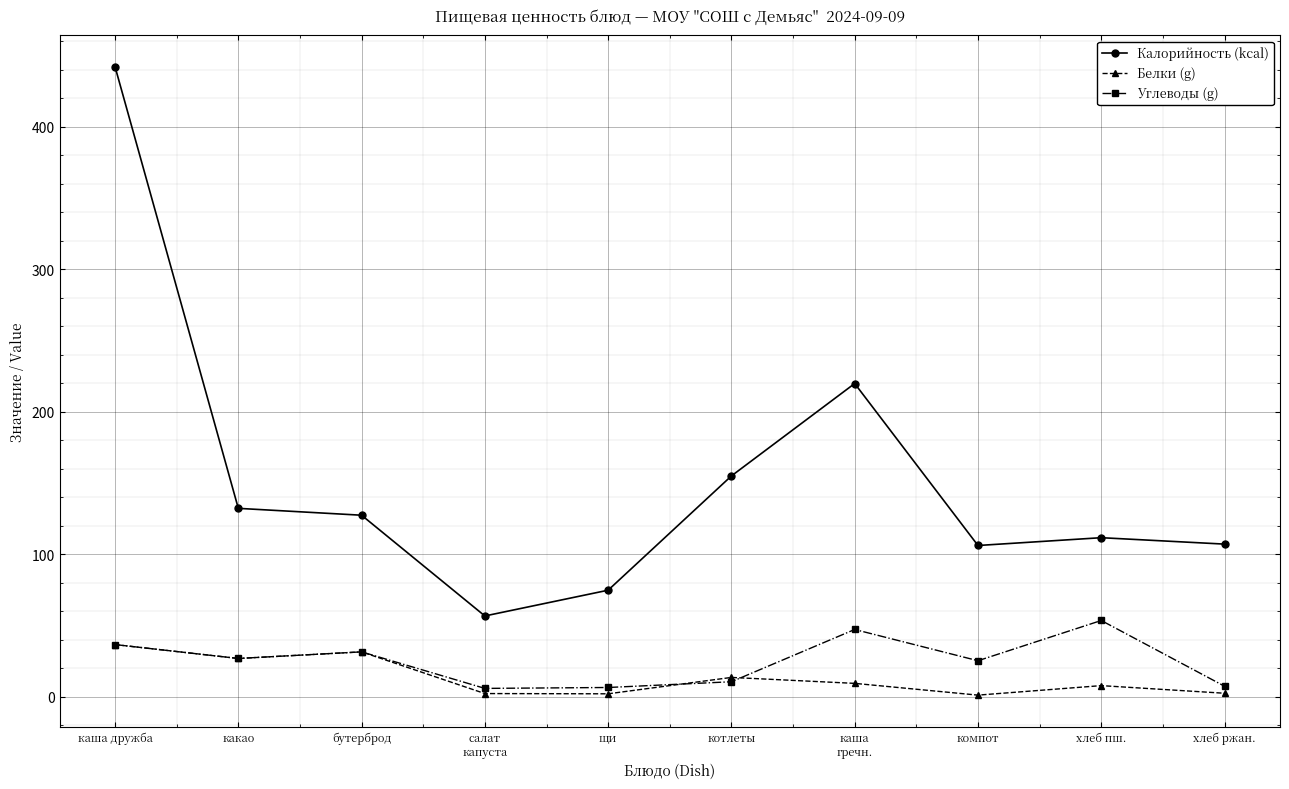

True or false: Белки (g) and Калорийность (kcal) intersect in this chart.

False